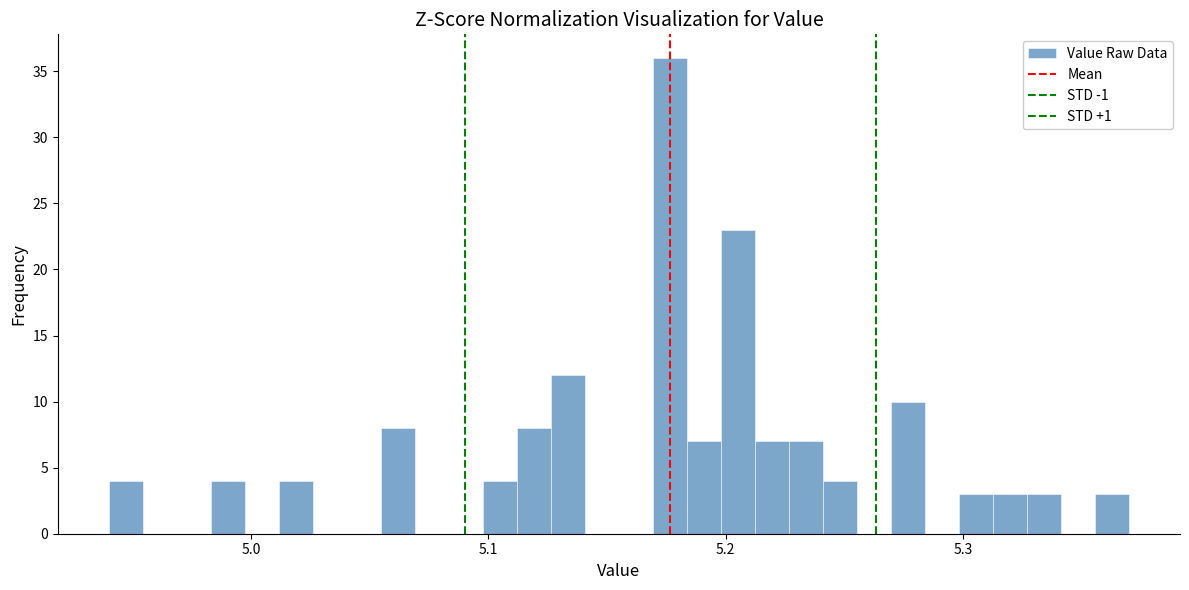

Around what value on the x-axis is the tallest bar? Give the approximate position of its centre, as read against the axis.

5.18